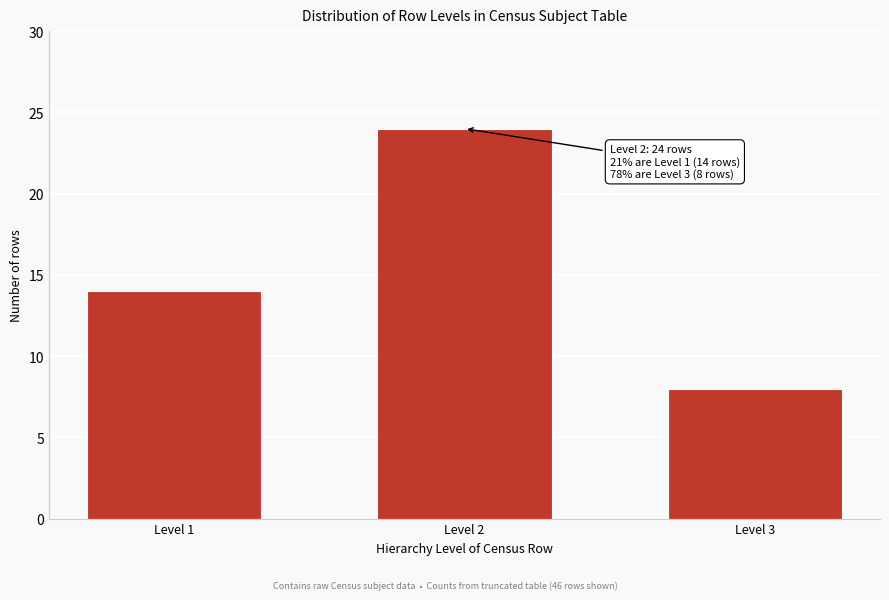

Reading left to right, transcribe all the data shown in this chart.

Level 1=14	Level 2=24	Level 3=8